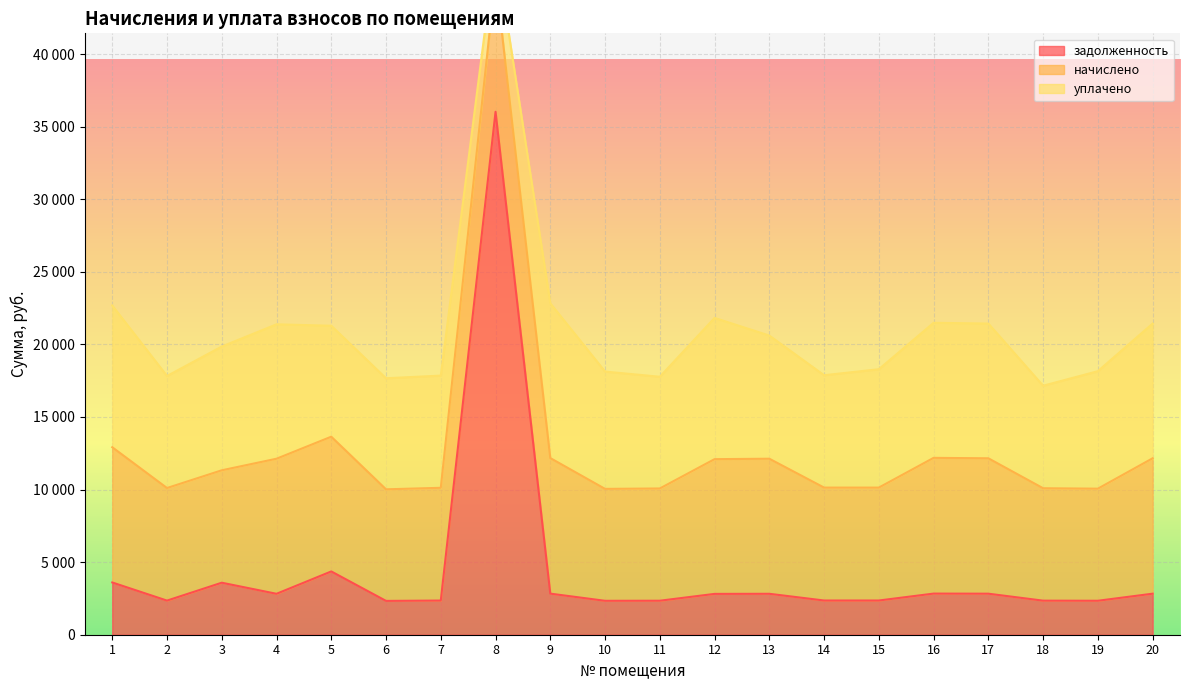

At which category is the sum across all series the highest?

8